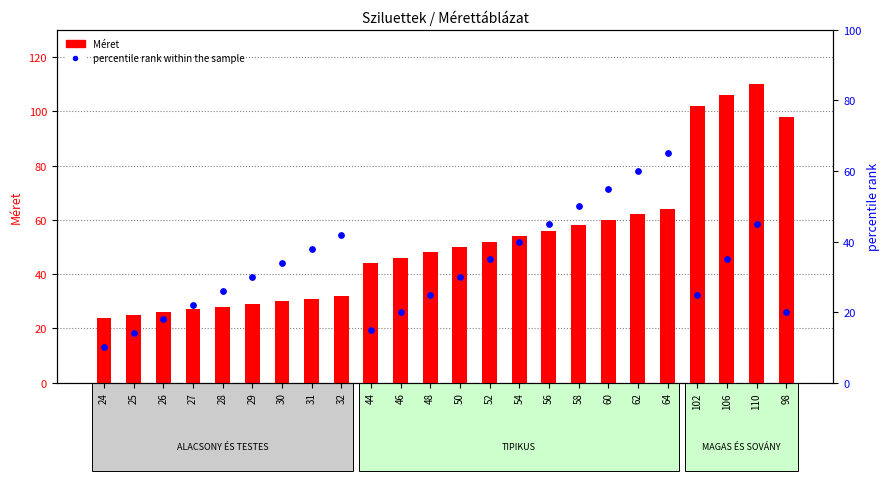

Which series contains the highest Y value?

Méret